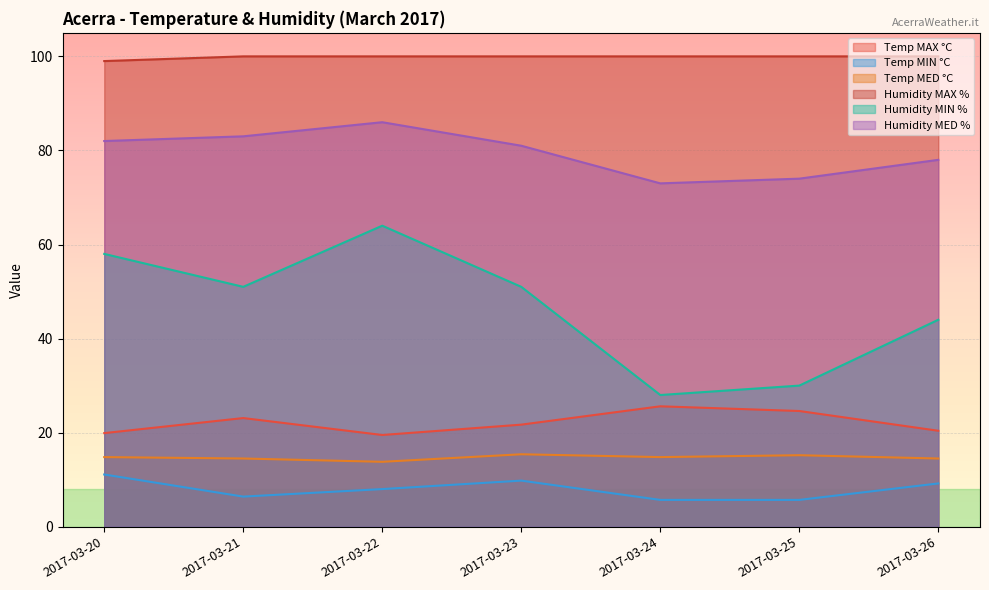

True or false: Humidity MAX % and Humidity MIN % cross at least once.

False